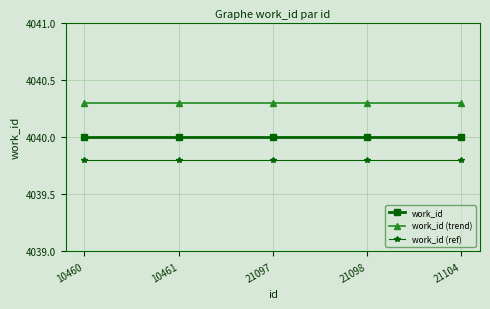

The work_id (trend) series shows 4040.3 at 21104. True or false?

True